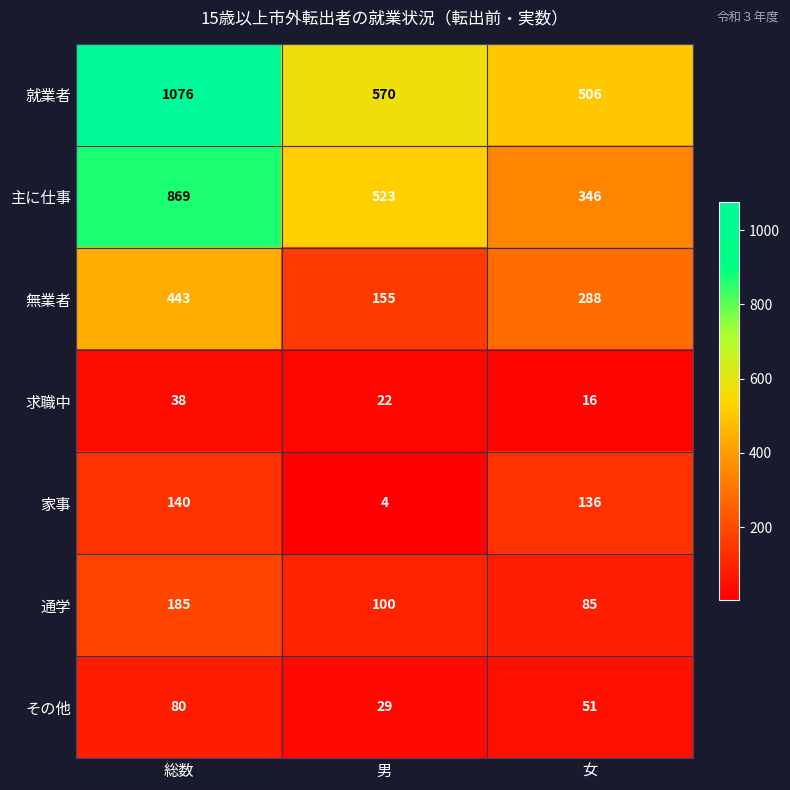

How many values in the 主に仕事 series are below 523?

1